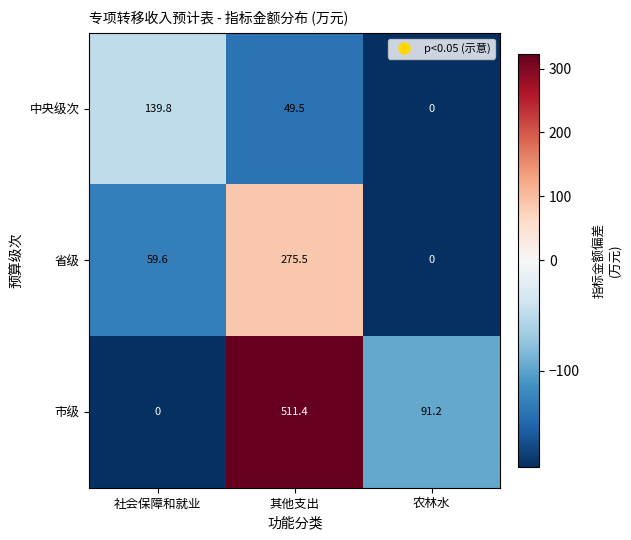

At how many categories does at least one series exceed 197?

1